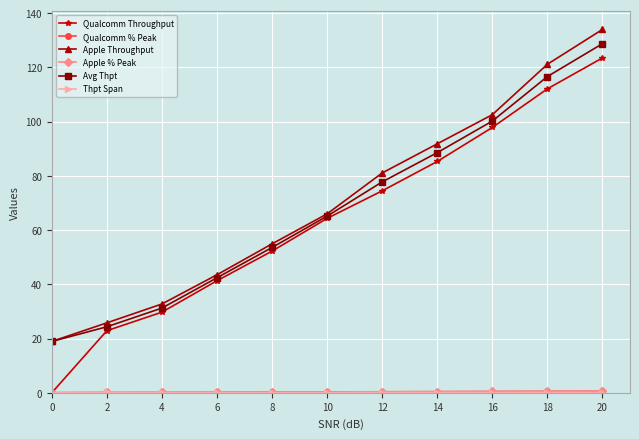

What is the difference between the maximum and minimum values in the Apple Throughput series?

115.1